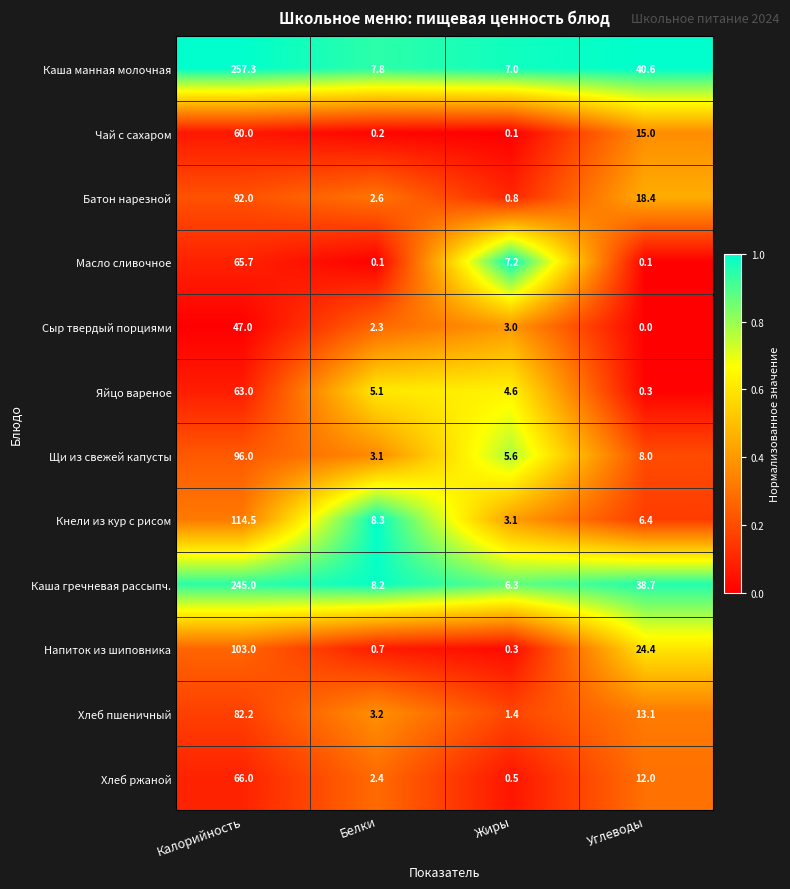

What is the difference between the Каша манная молочная values at Углеводы and Жиры?

33.6